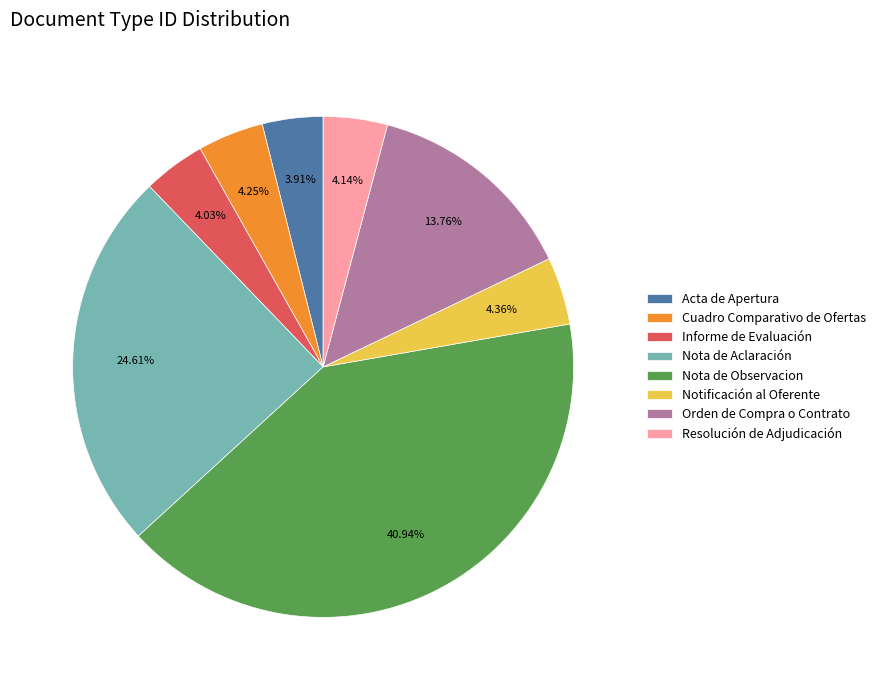

Is there a majority slice in this chart?

No